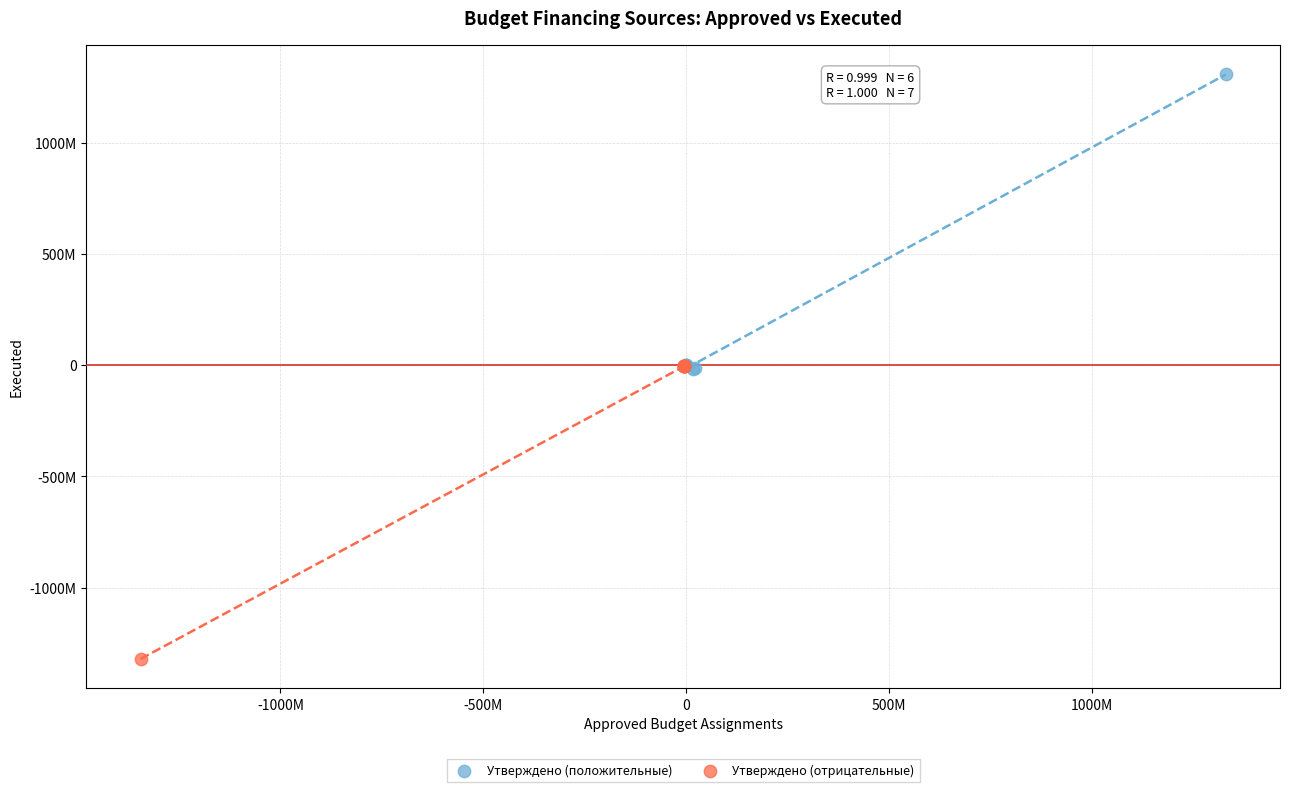

Which series reaches the minimum Y coordinate?

Утверждено (отрицательные)